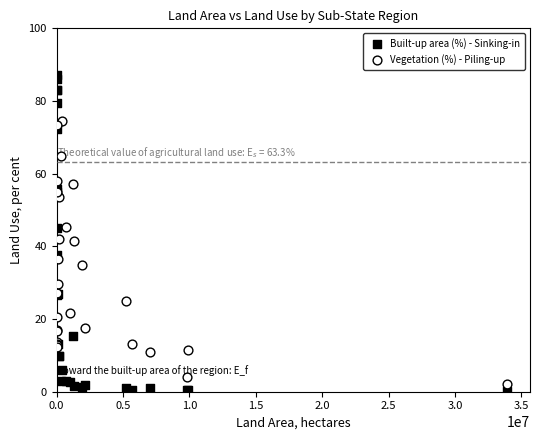

Which series reaches the maximum Y coordinate?

Built-up area (%) - Sinking-in